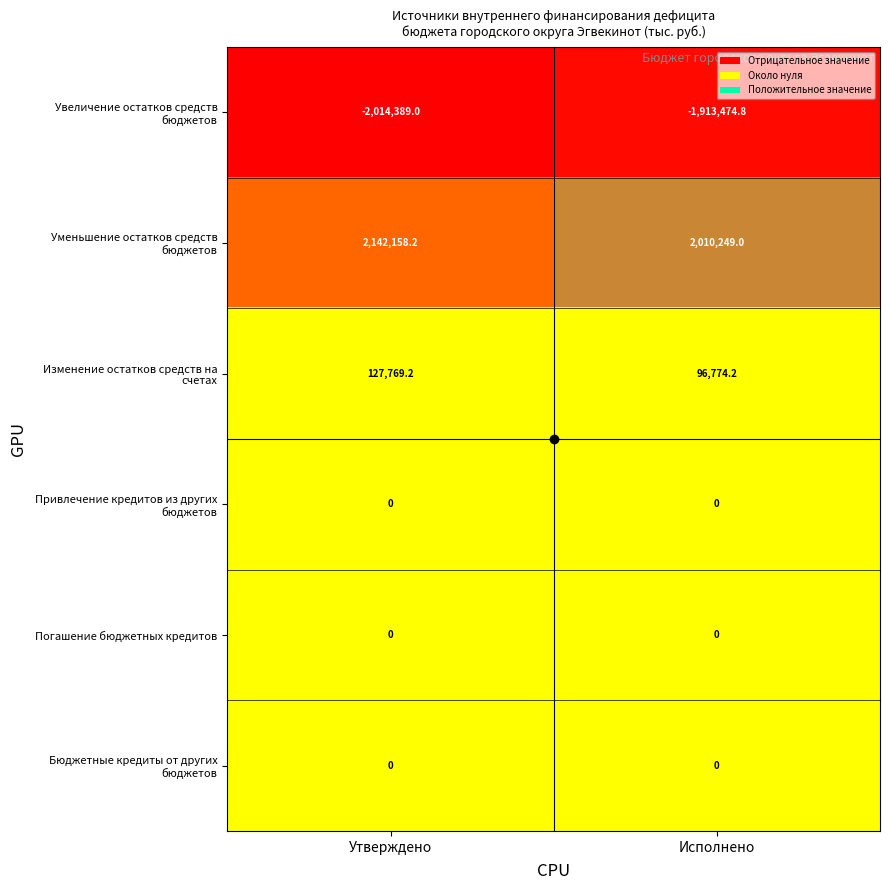

What is the spread (max minus min) of values at Утверждено?

4156547.2